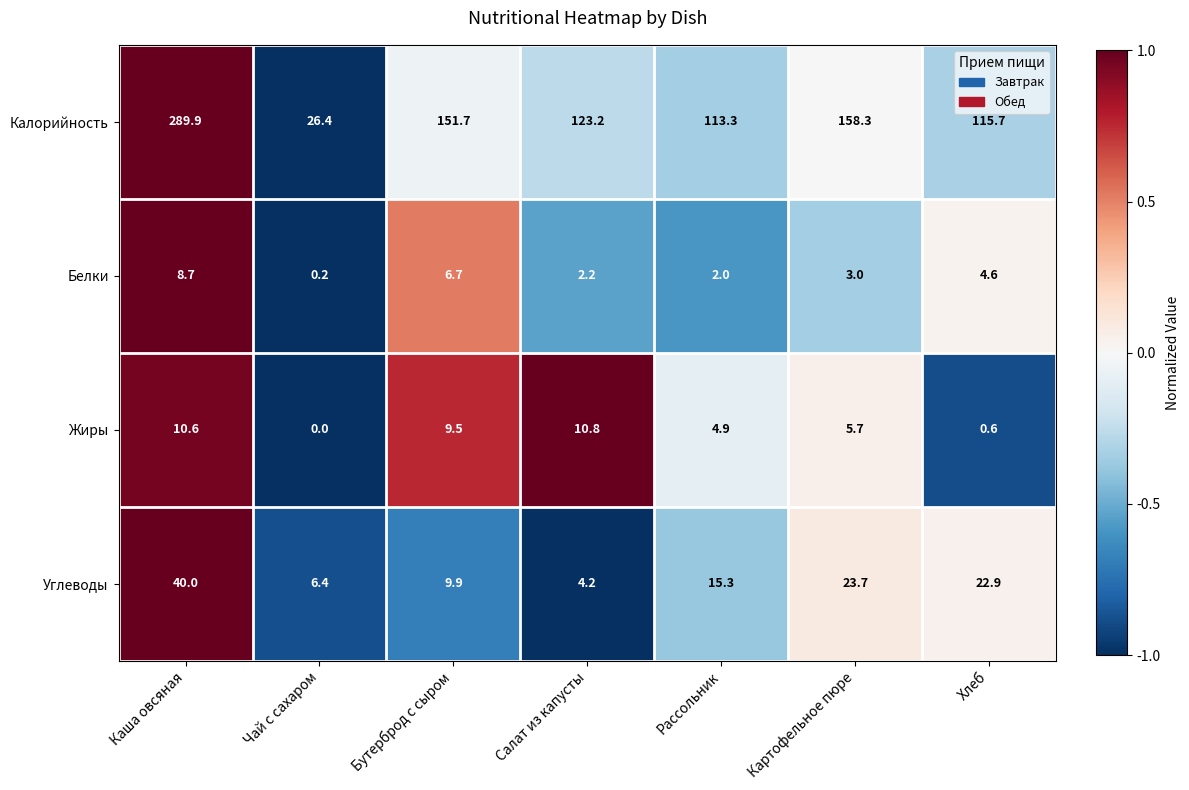

At how many categories does at least one series exceed 0?

7